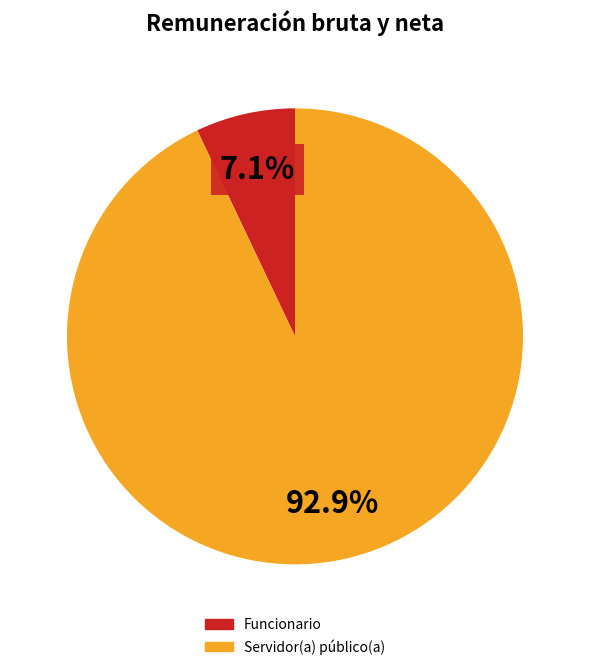

Is there any slice that represents more than half of the pie?

Yes